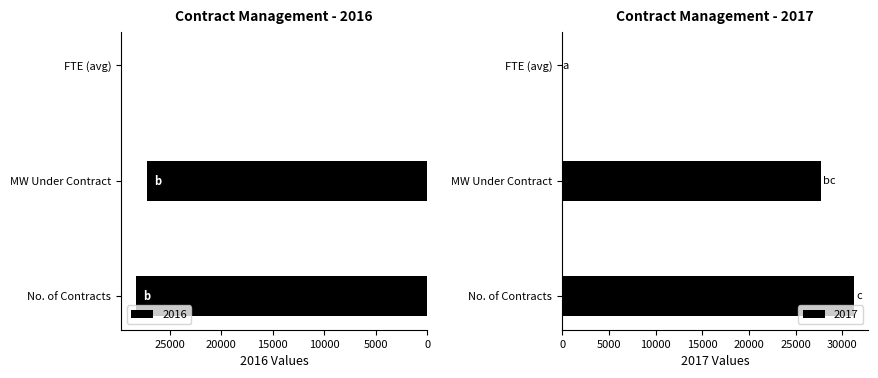

What is the highest value of the 2016 series?

28341.0